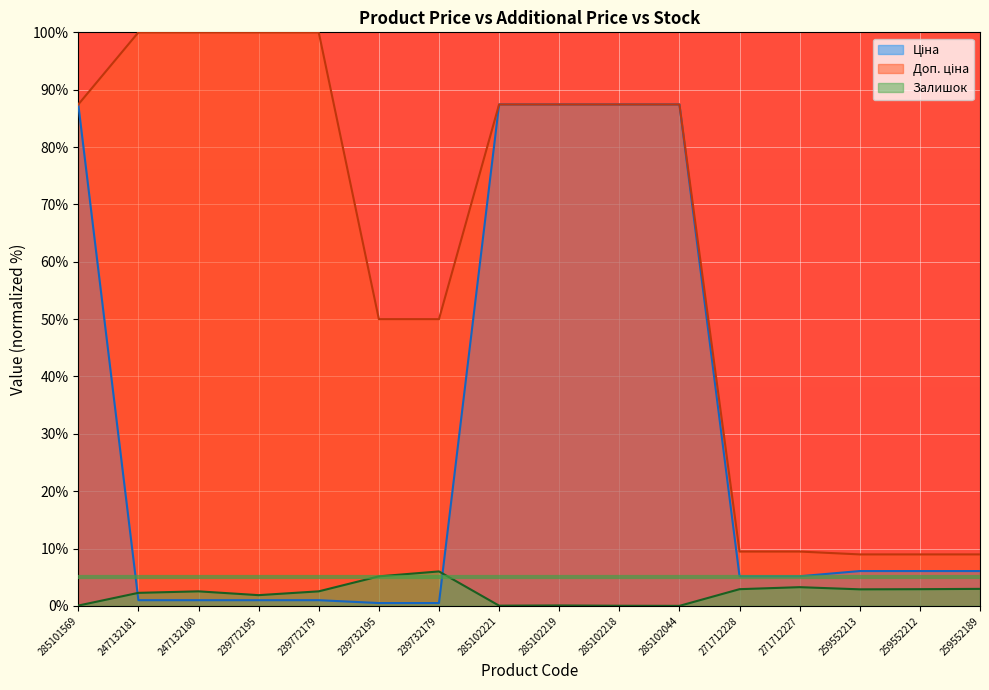

Is the value of Залишок at 239772195 greater than the value of Ціна at 259552213?

No